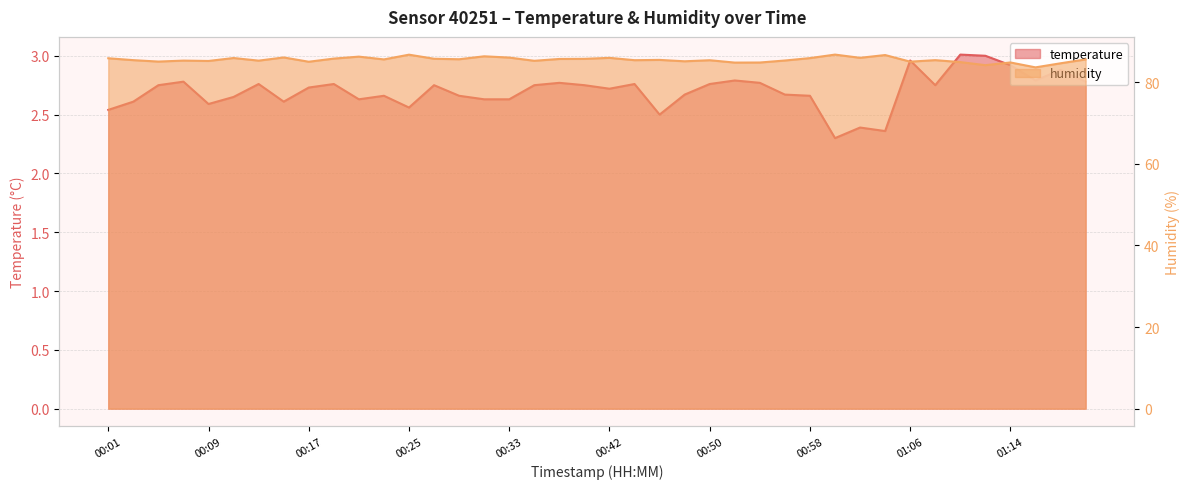

True or false: temperature and humidity intersect in this chart.

False